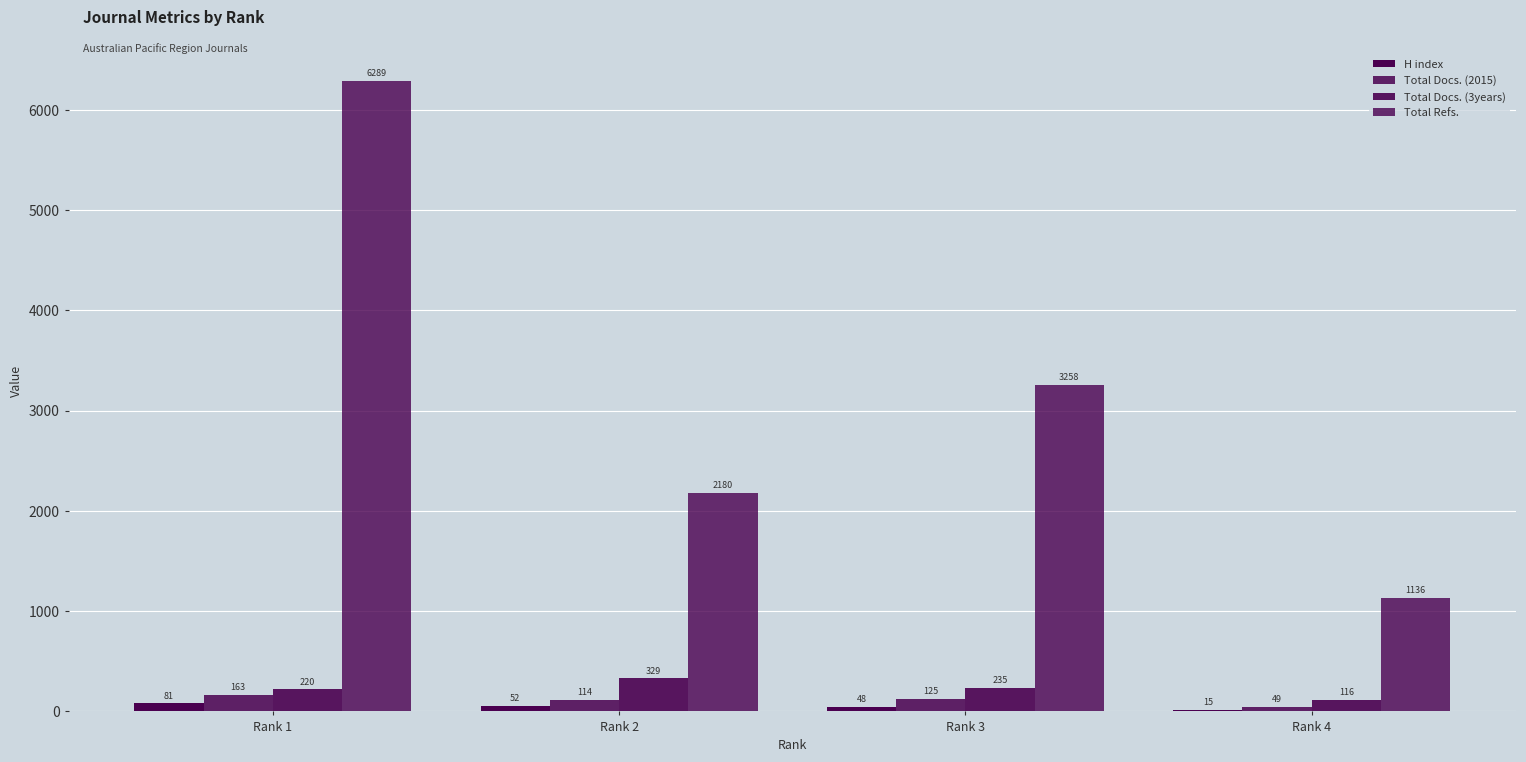

How many groups of bars are there?

4